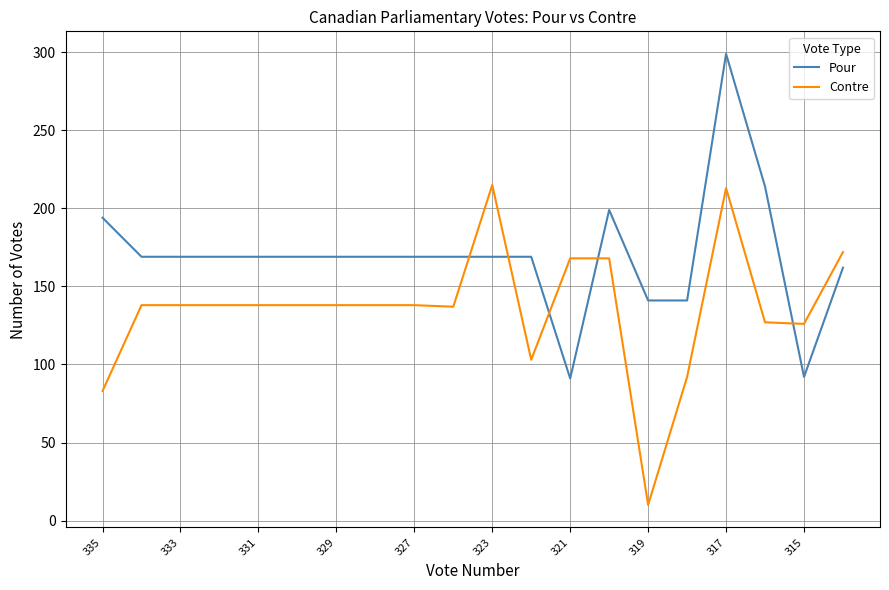

Which series has the largest total across all categories?

Pour